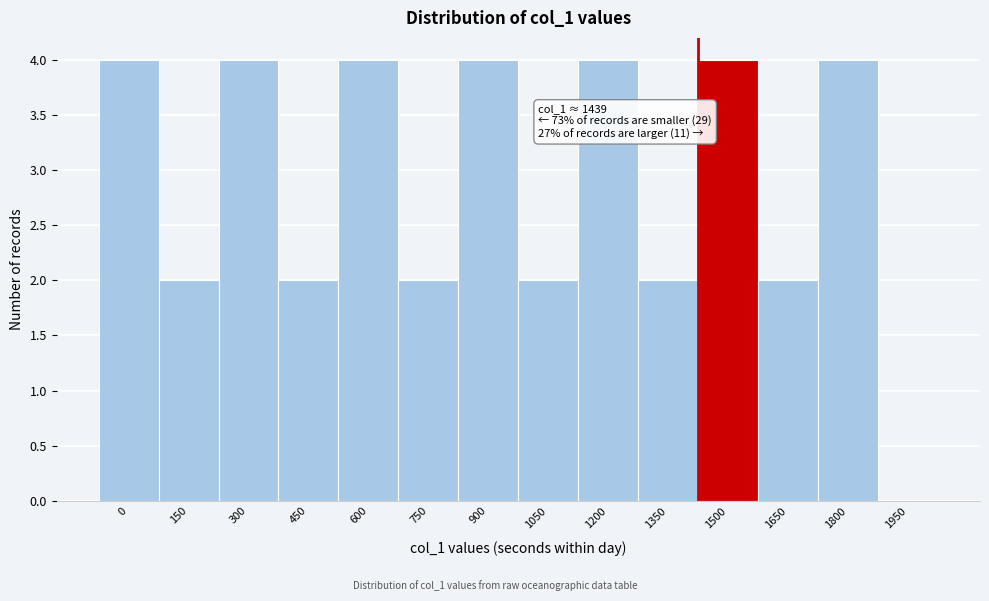

Reading left to right, list all the values displayed in this chart.

0=4	150=2	300=4	450=2	600=4	750=2	900=4	1050=2	1200=4	1350=2	1500=4	1650=2	1800=4	1950=0